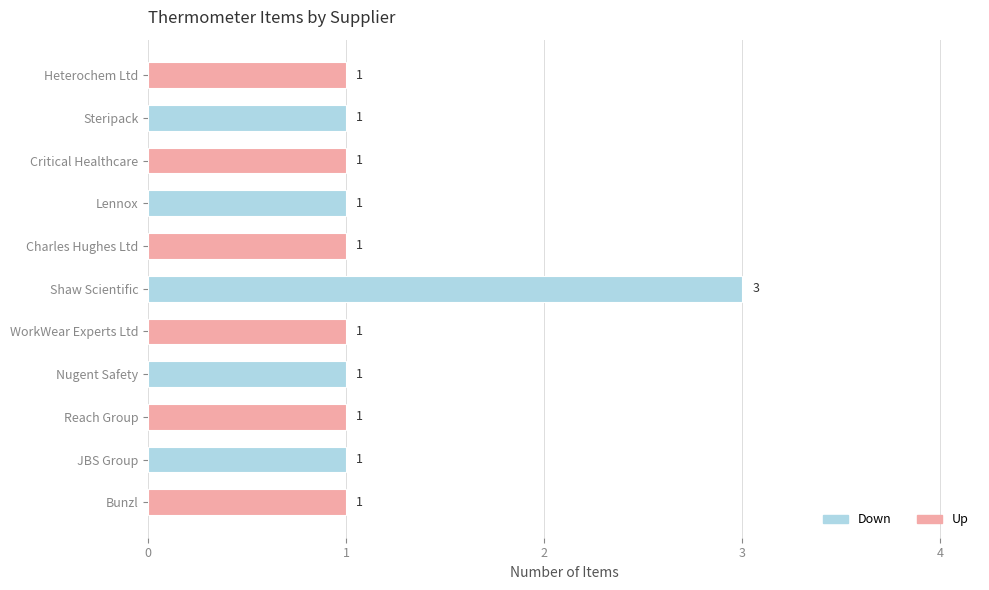

Are the bars grouped side by side (vs. stacked)?

No